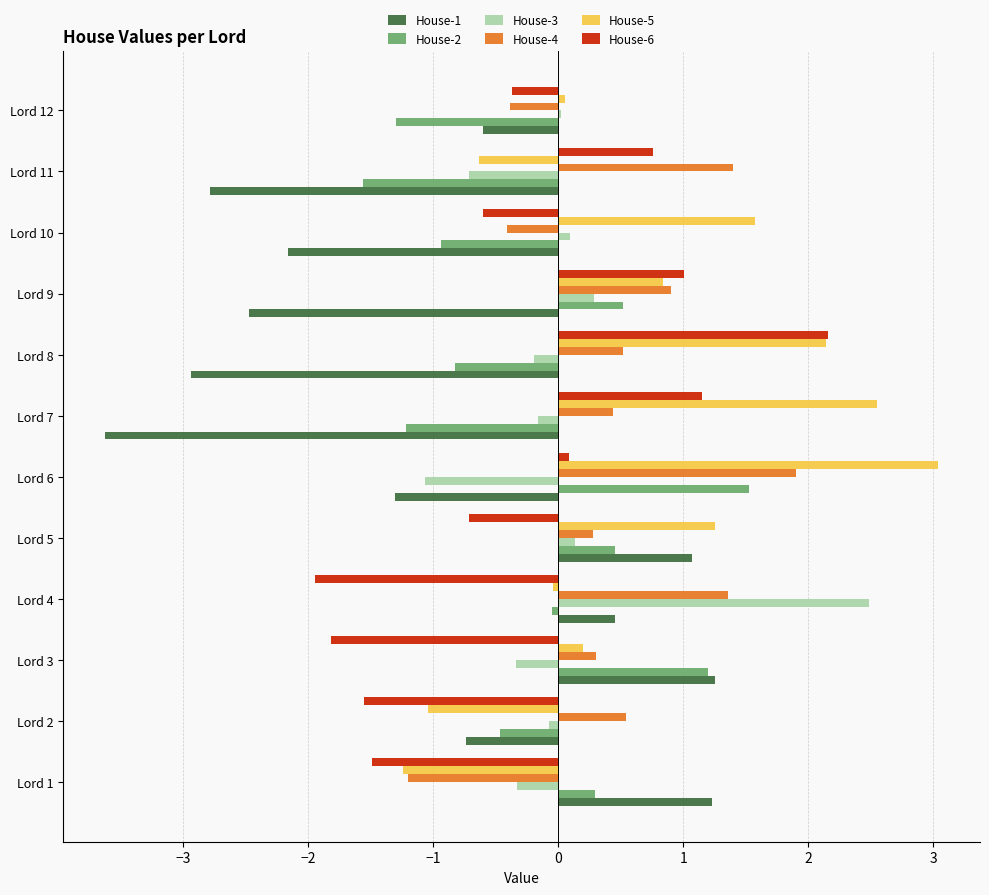

What is the smallest value displayed?

-3.6